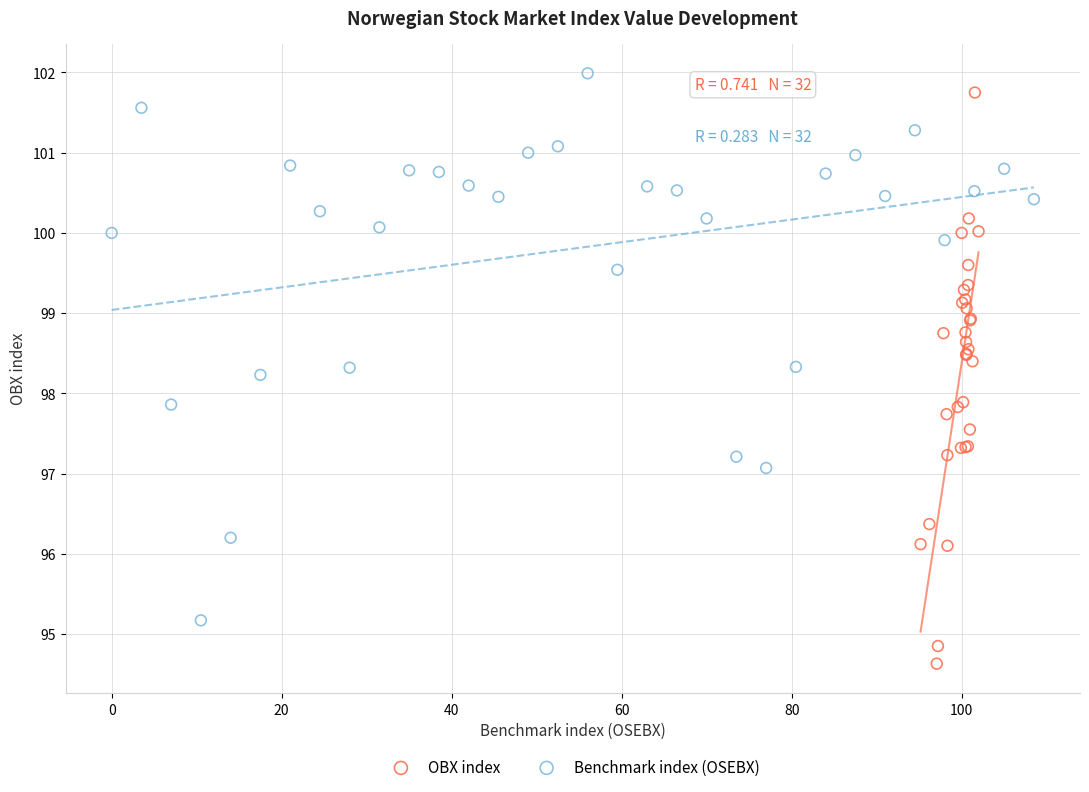

Which series has the widest spread of Y values?

OBX index